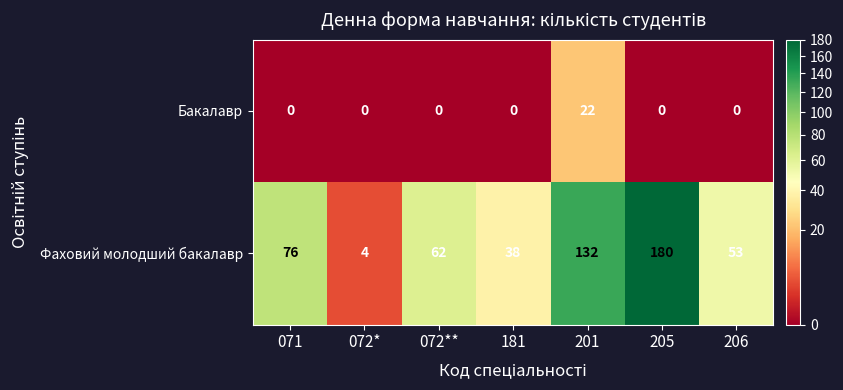

Between 072** and 206, which series saw the biggest shift?

Фаховий молодший бакалавр